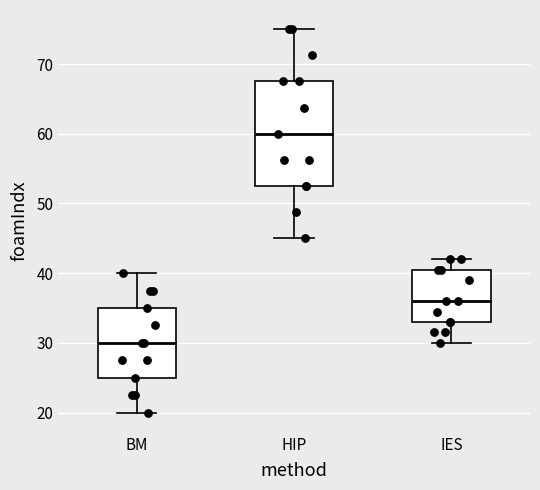

Where does the median line of the box for IES sit on the y-axis? The values are not printed on the chart, so give them approximately, as read against the axis.

36